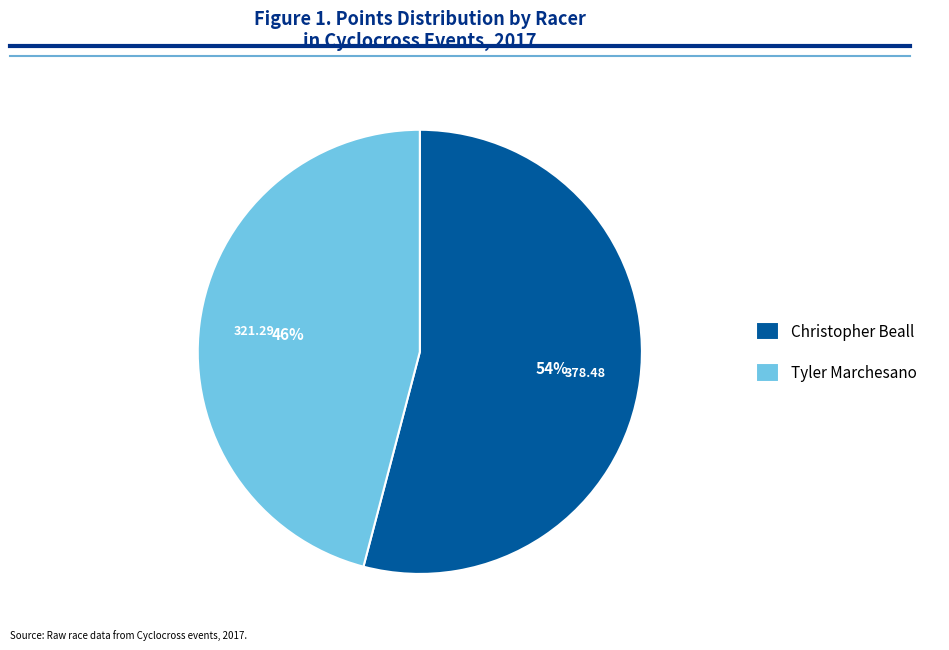

Which category has the smallest portion of the pie?

Tyler Marchesano